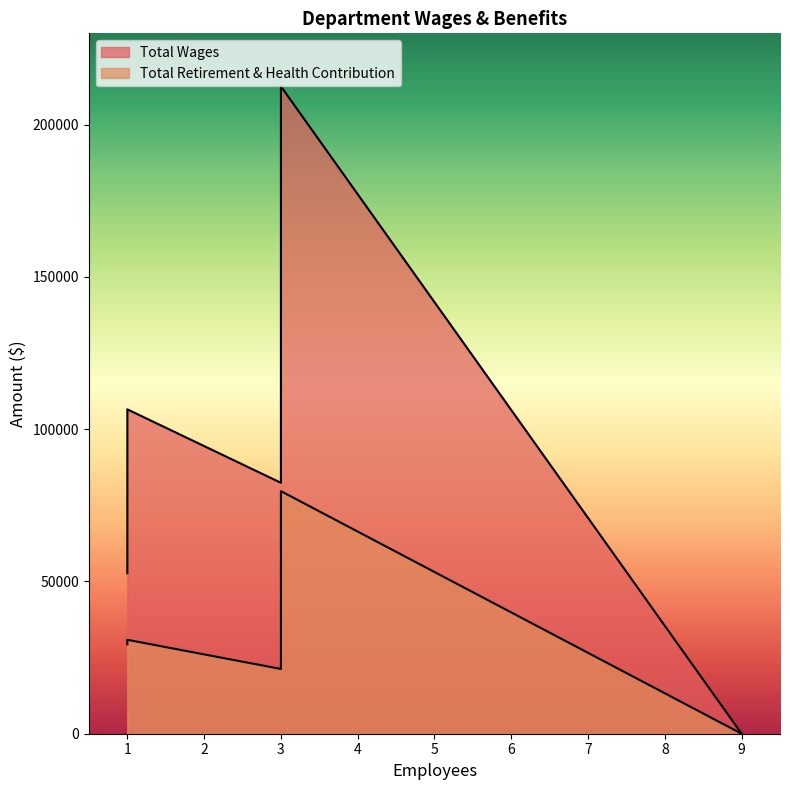

How many values in the Total Retirement & Health Contribution series are below 30843?

3